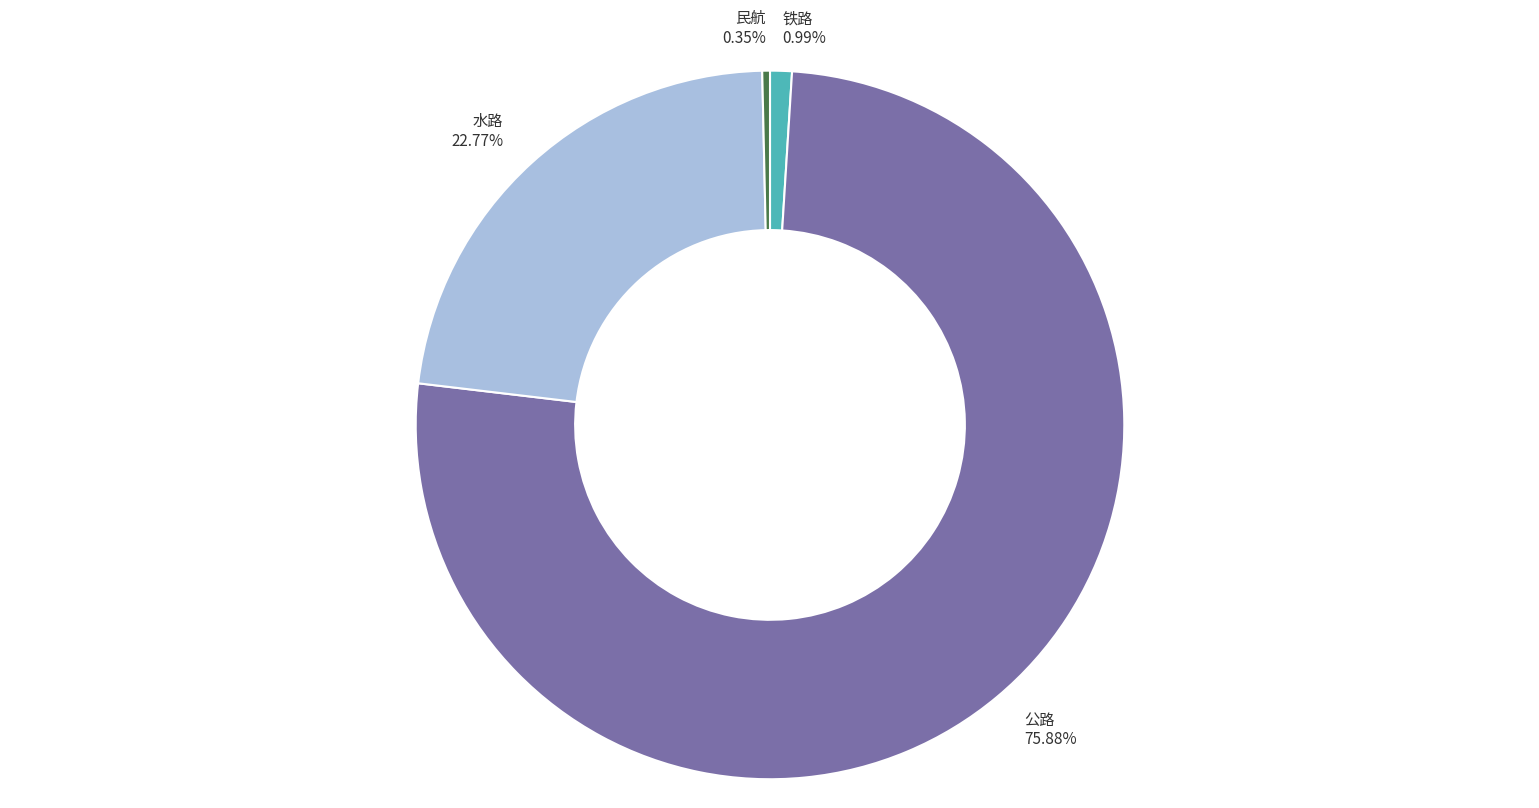

To the nearest percent, what percentage of the pie is 公路?

76%